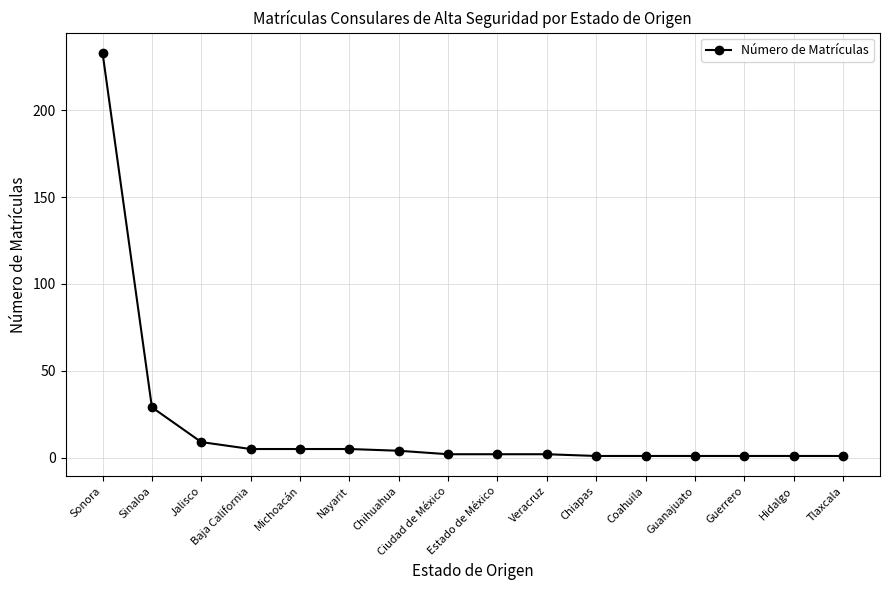

True or false: the data shows 2 at Veracruz.

True